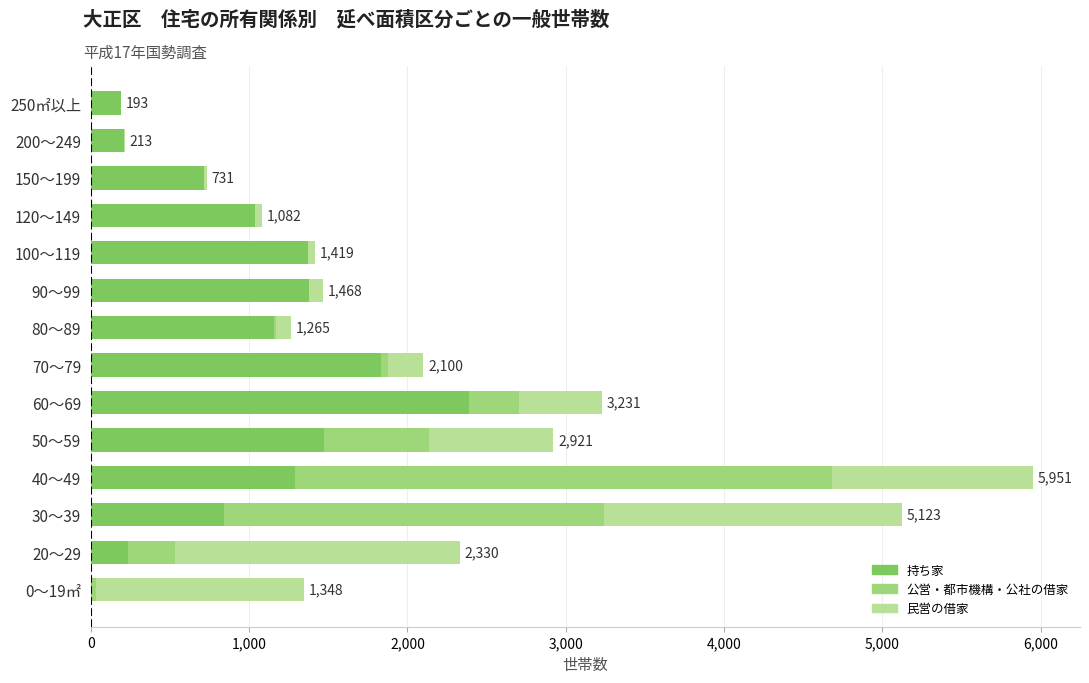

How many series are shown in this chart?

3